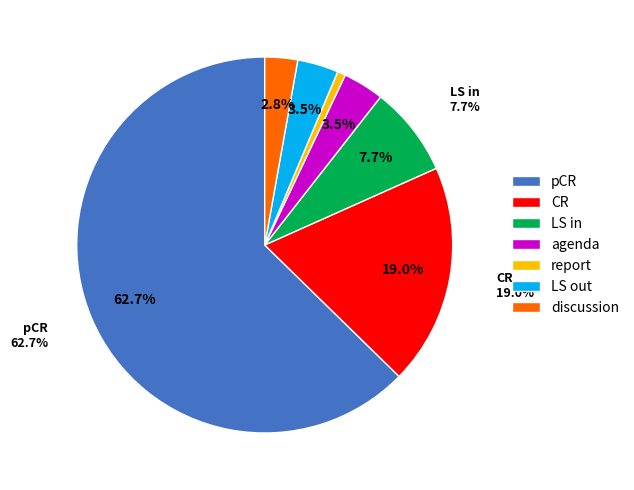

Is LS out the majority of the pie?

No